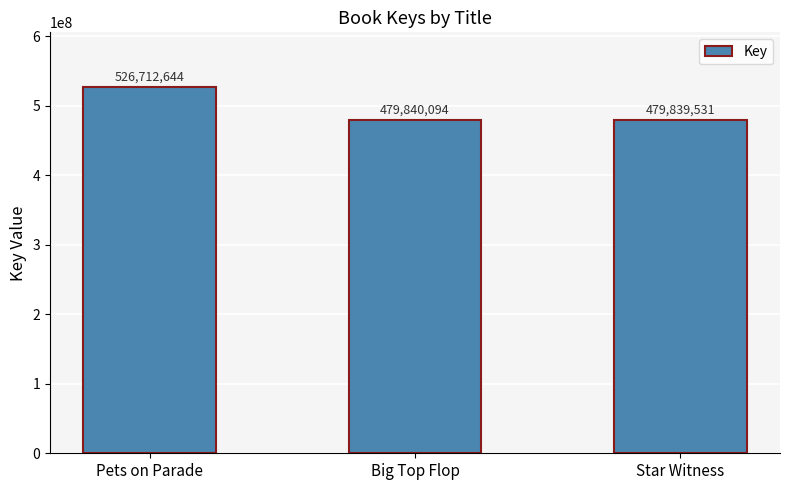

What is the label of the 1st bar from the right?

Star Witness